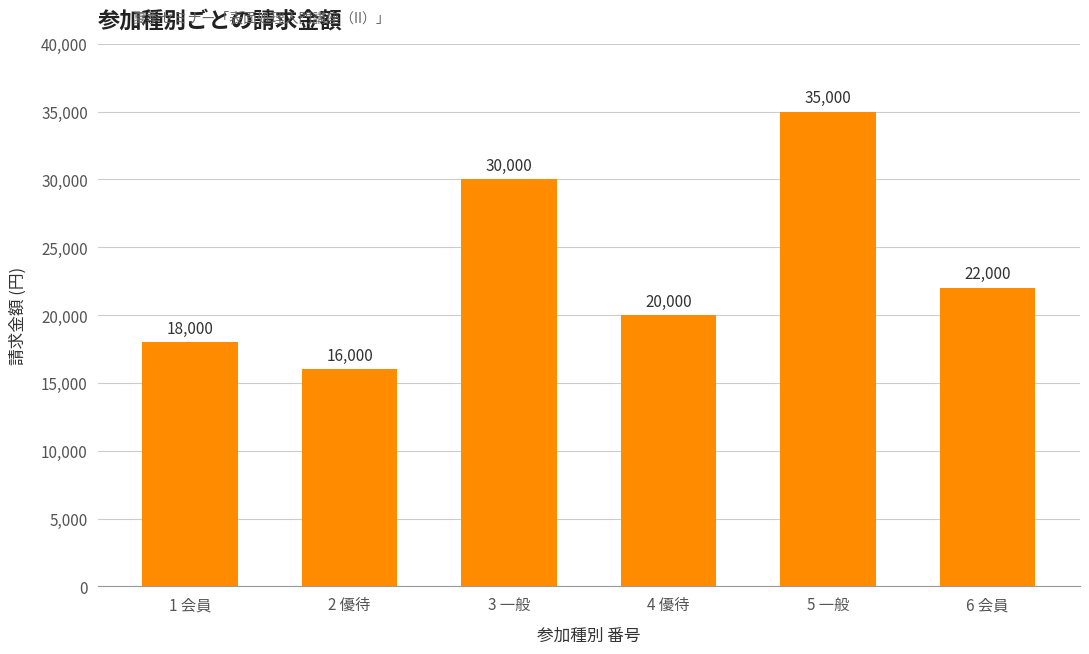

List the labels in order of value, smallest first.

2 優待, 1 会員, 4 優待, 6 会員, 3 一般, 5 一般